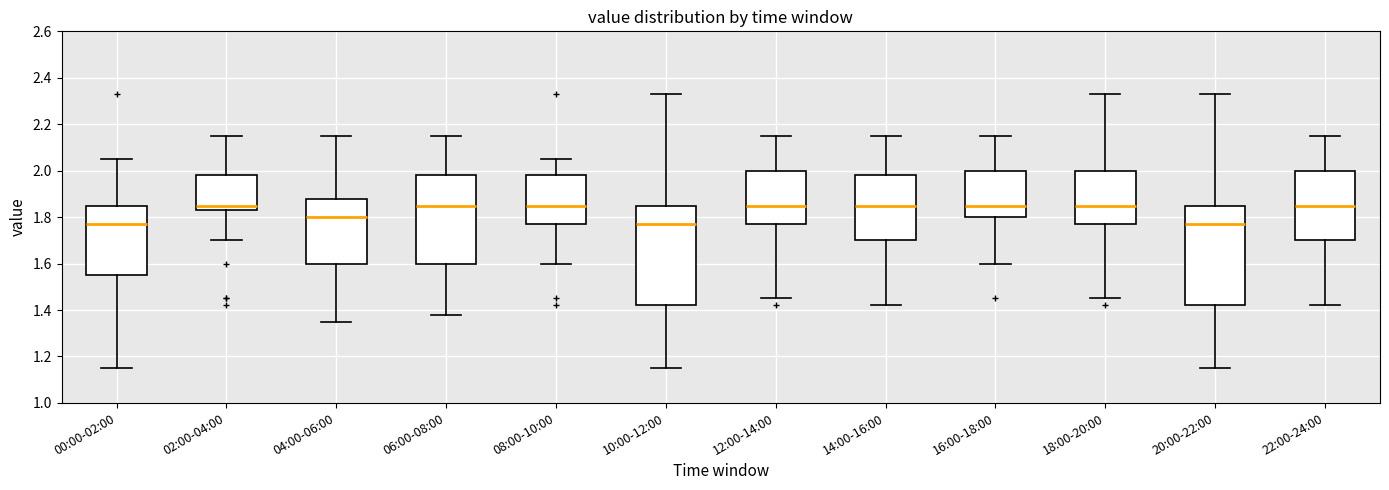

Reading left to right, read every box against the y-axis: the position of its median line, the range the box covers, and the ends of its whiskers. The values are not printed on the chart, so give them approximately, as read against the axis.

00:00-02:00: median 1.78, box 1.56 to 1.86, whiskers 1.16 to 2.06
02:00-04:00: median 1.86, box 1.84 to 1.98, whiskers 1.70 to 2.16
04:00-06:00: median 1.80, box 1.60 to 1.88, whiskers 1.36 to 2.16
06:00-08:00: median 1.86, box 1.60 to 1.98, whiskers 1.38 to 2.16
08:00-10:00: median 1.86, box 1.78 to 1.98, whiskers 1.60 to 2.06
10:00-12:00: median 1.78, box 1.42 to 1.86, whiskers 1.16 to 2.34
12:00-14:00: median 1.86, box 1.78 to 2.00, whiskers 1.46 to 2.16
14:00-16:00: median 1.86, box 1.70 to 1.98, whiskers 1.42 to 2.16
16:00-18:00: median 1.86, box 1.80 to 2.00, whiskers 1.60 to 2.16
18:00-20:00: median 1.86, box 1.78 to 2.00, whiskers 1.46 to 2.34
20:00-22:00: median 1.78, box 1.42 to 1.86, whiskers 1.16 to 2.34
22:00-24:00: median 1.86, box 1.70 to 2.00, whiskers 1.42 to 2.16